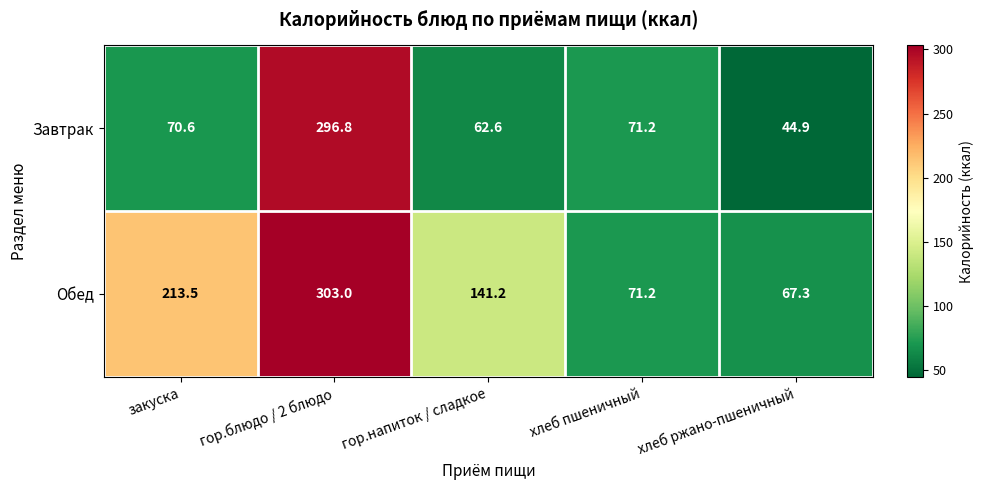

List the series in order of their overall mean, lowest first.

Завтрак, Обед